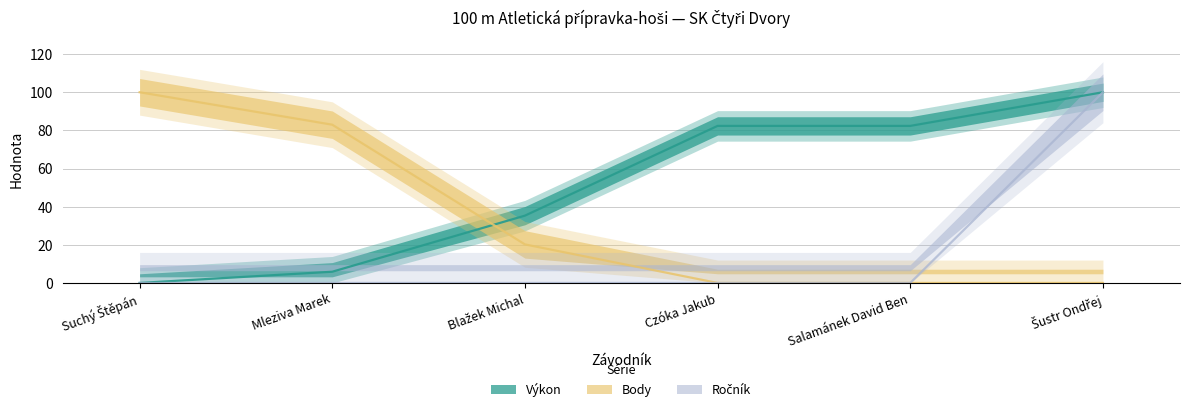

Is this an area chart (filled region under the line)?

No